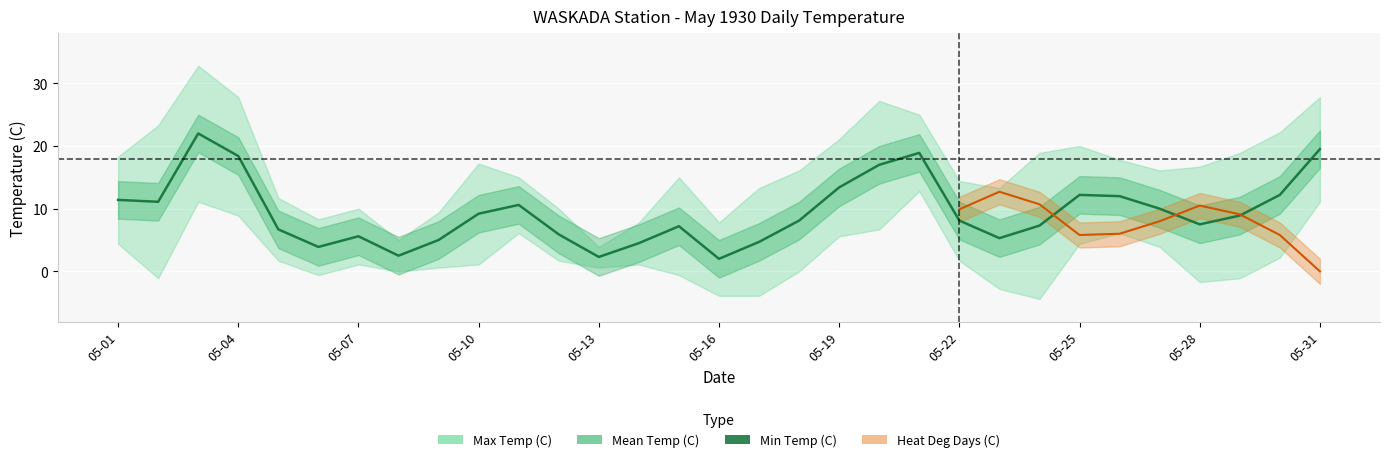

True or false: the data shows 2.3 at 05-13.

True